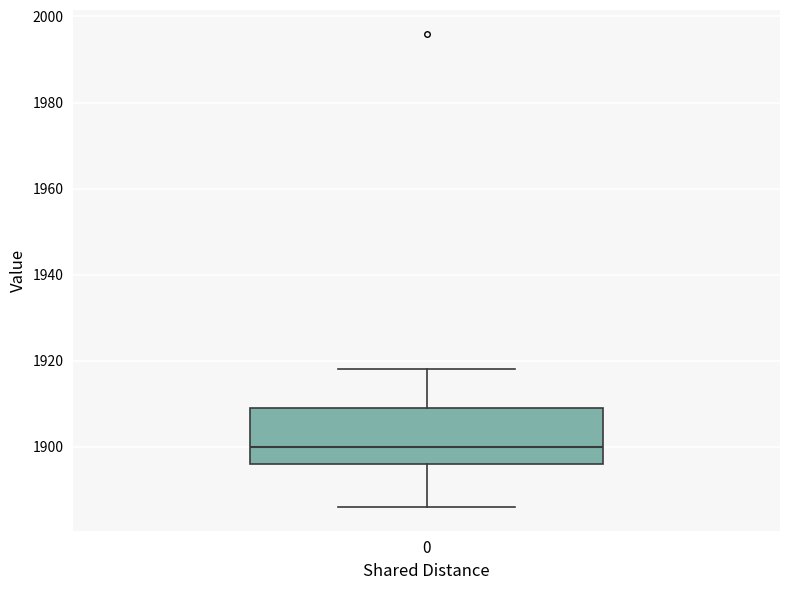

Where does the lower whisker of the box at x = 0 end on the y-axis? The values are not printed on the chart, so give them approximately, as read against the axis.

1886